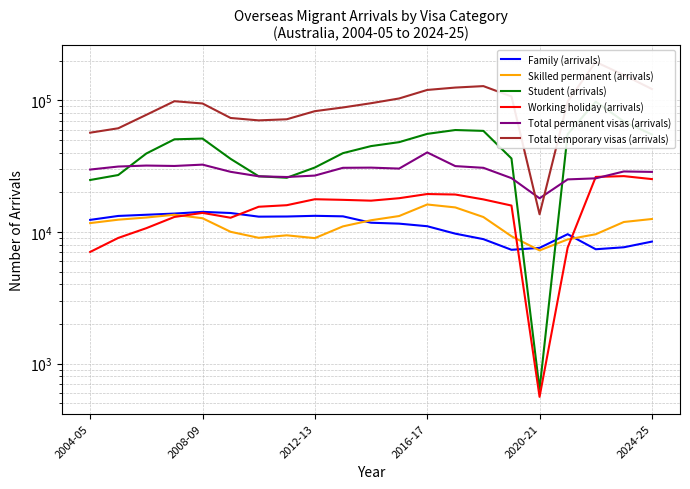

Which series has the largest range (max minus min)?

Total temporary visas (arrivals)